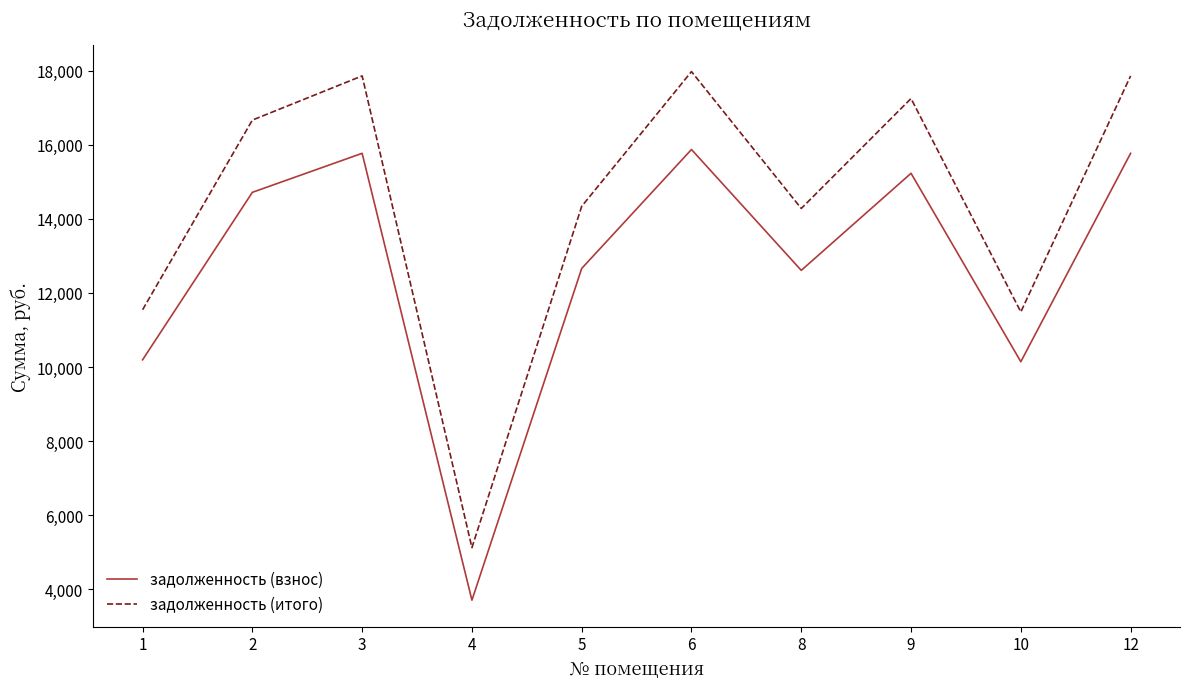

List the series in order of their peak value, lowest first.

задолженность (взнос), задолженность (итого)